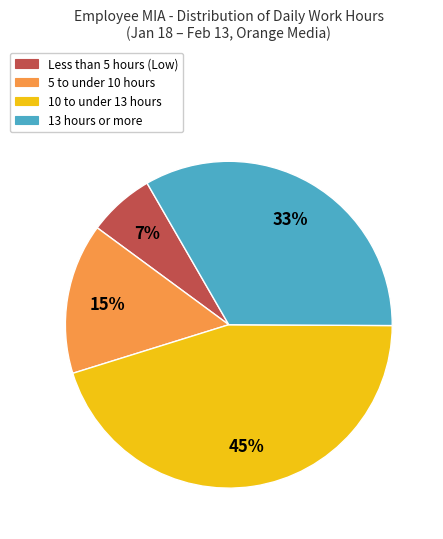

To the nearest percent, what percentage of the pie is 10 to under 13 hours?

45%